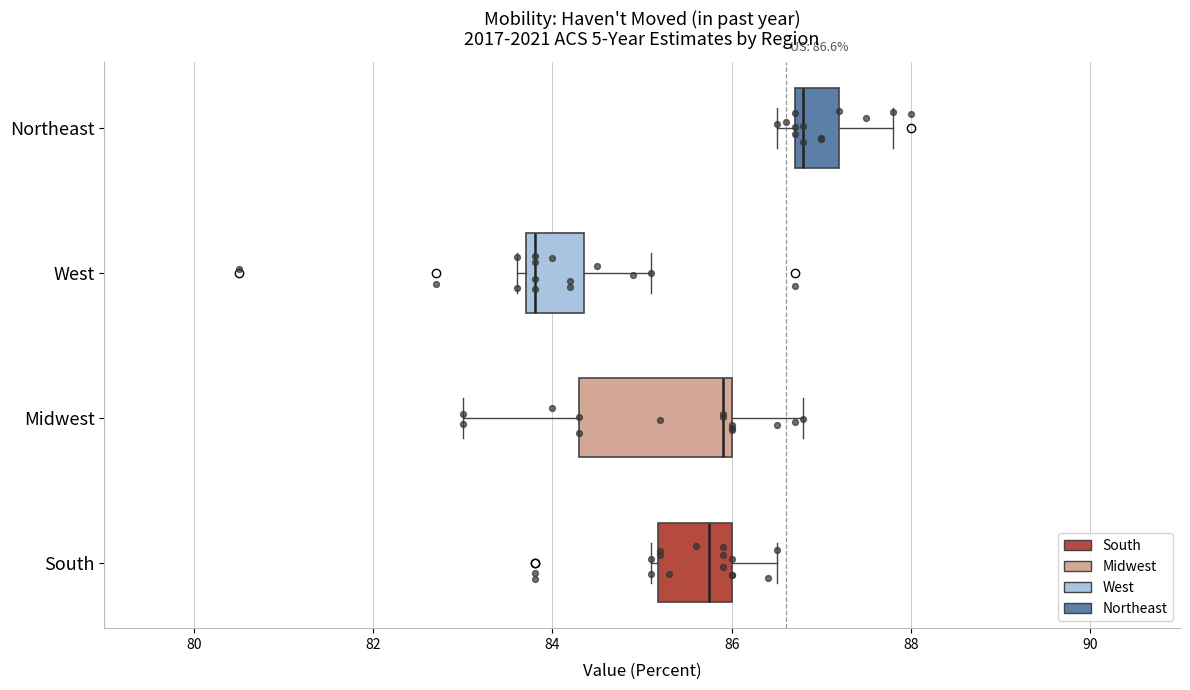

Which box's median line is the furthest to the left?

West